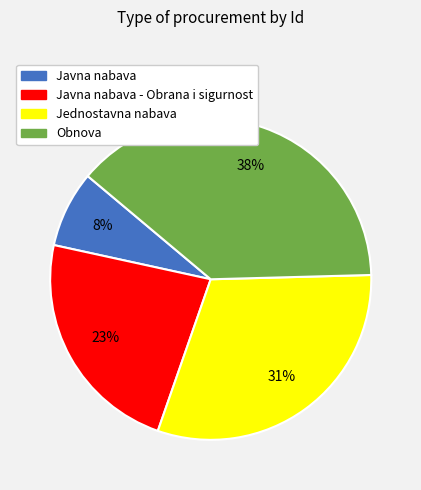

Does any single category account for the majority?

No